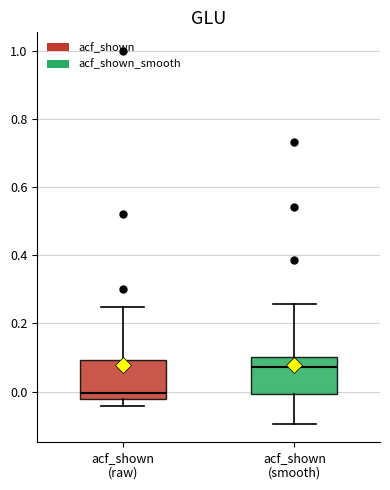

Reading left to right, read every box against the y-axis: the position of its median line, the range the box covers, and the ends of its whiskers. The values are not printed on the chart, so give them approximately, as read against the axis.

acf_shown (raw): median 0.00, box -0.02 to 0.10, whiskers -0.04 to 0.24
acf_shown (smooth): median 0.08, box 0.00 to 0.10, whiskers -0.10 to 0.26